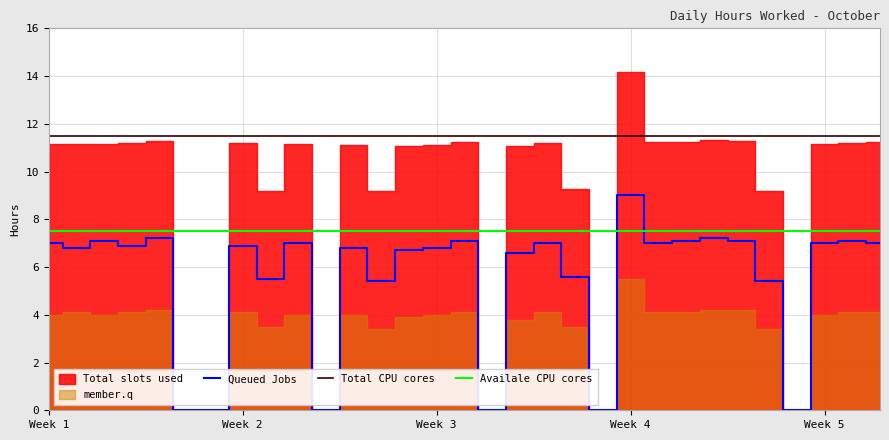

True or false: Availale CPU cores and Total CPU cores intersect in this chart.

False